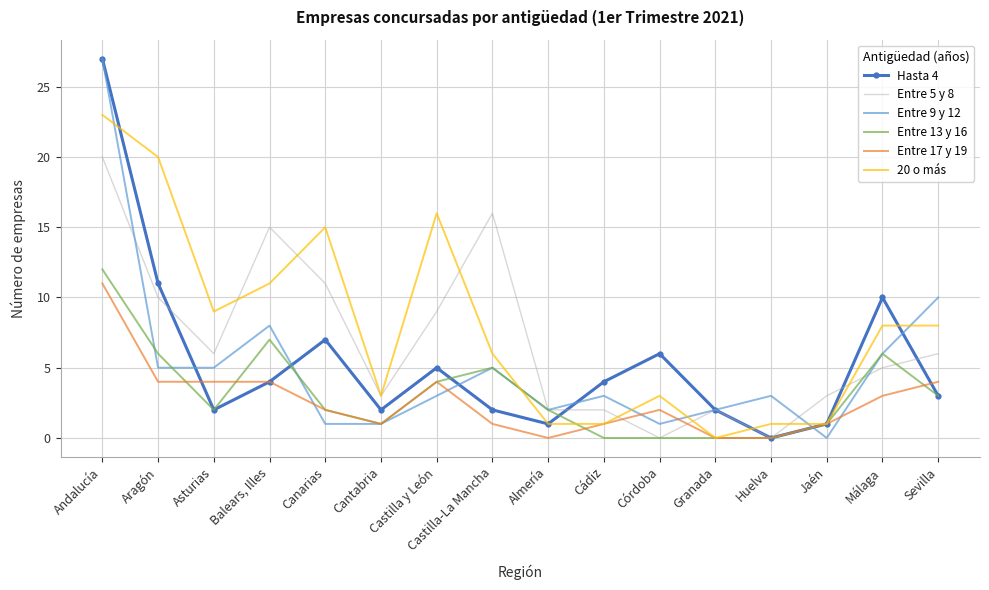

What is the difference between the Entre 5 y 8 values at Granada and Asturias?

4